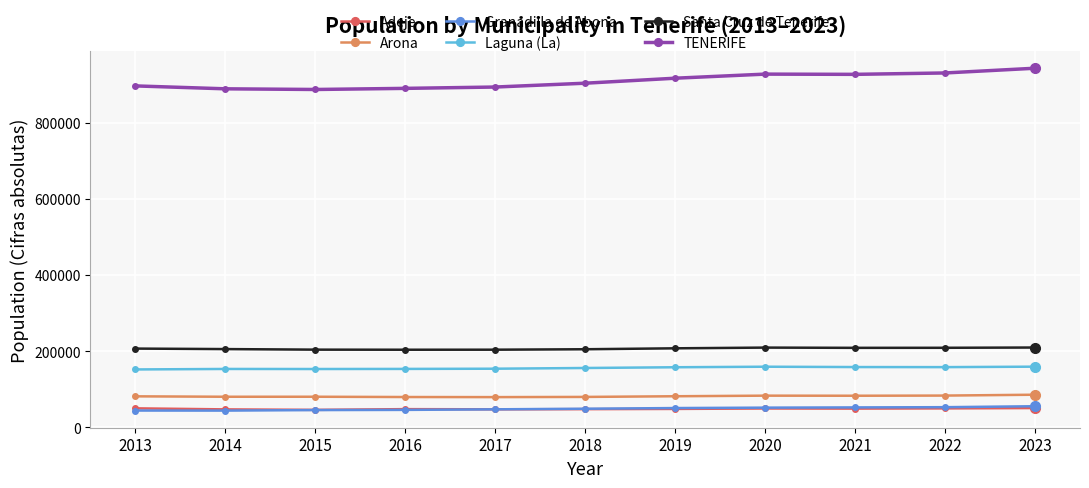

What is the value of the Granadilla de Abona point at the 8th from the left?

51233